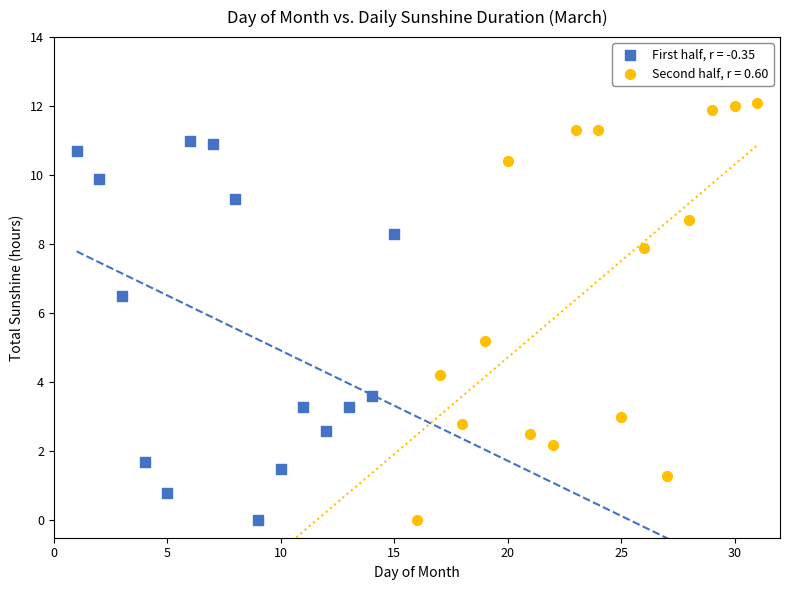

Which series reaches the maximum Y coordinate?

Second half, r = 0.60